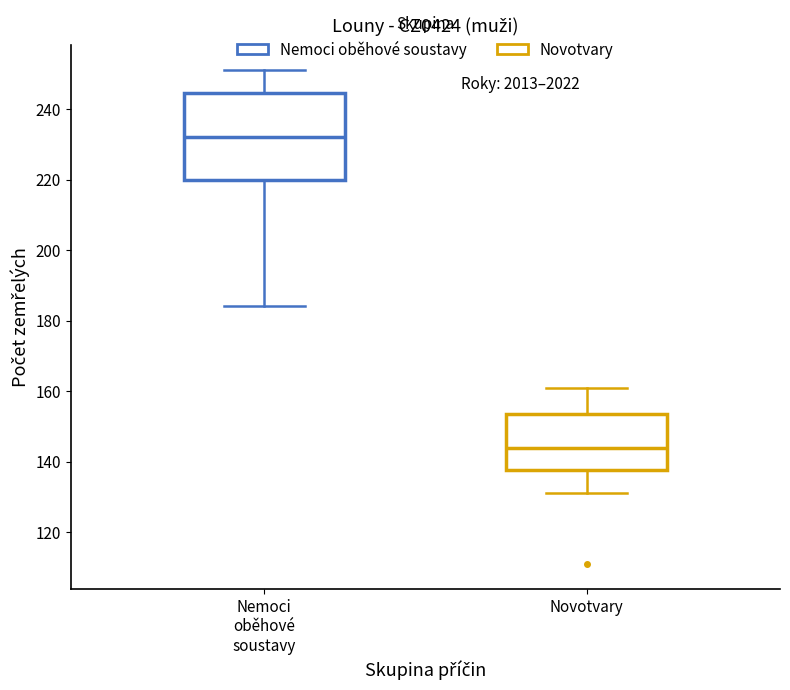

Reading left to right, transcribe this box plot: for each box, give where its median line is, the range the box spans, and where its two whiskers end, as read against the y-axis. The values are not printed on the chart, so give them approximately, as read against the axis.

Nemoci oběhové soustavy: median 232, box 220 to 244, whiskers 184 to 252
Novotvary: median 144, box 138 to 154, whiskers 132 to 162